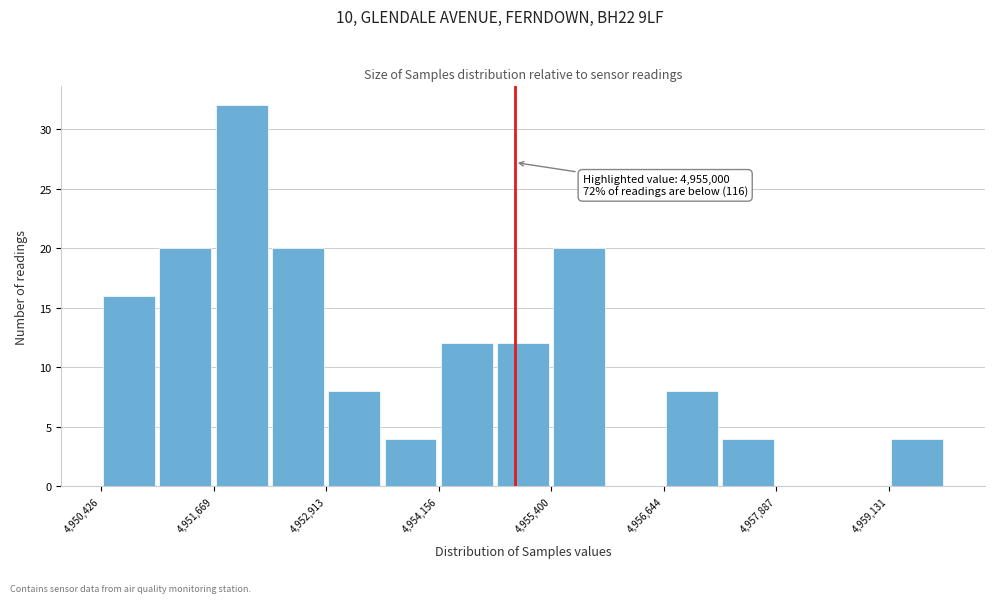

Around what value on the x-axis is the tallest bar? Give the approximate position of its centre, as read against the axis.

4952000